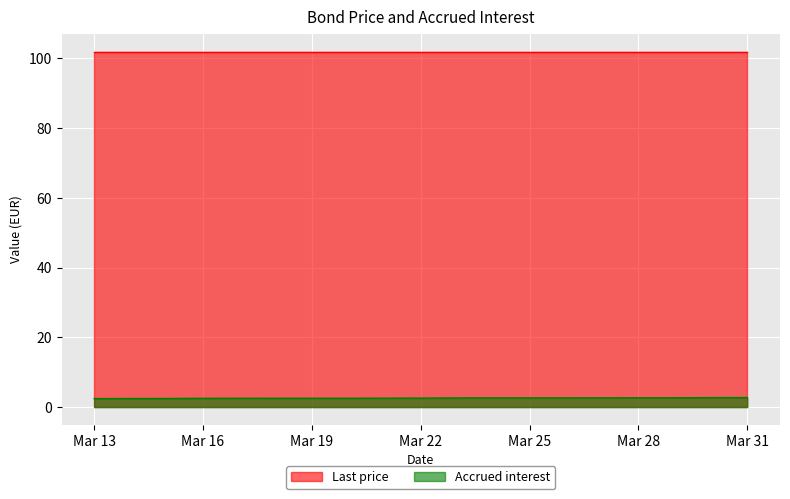

What is the maximum value shown in the chart?

101.9